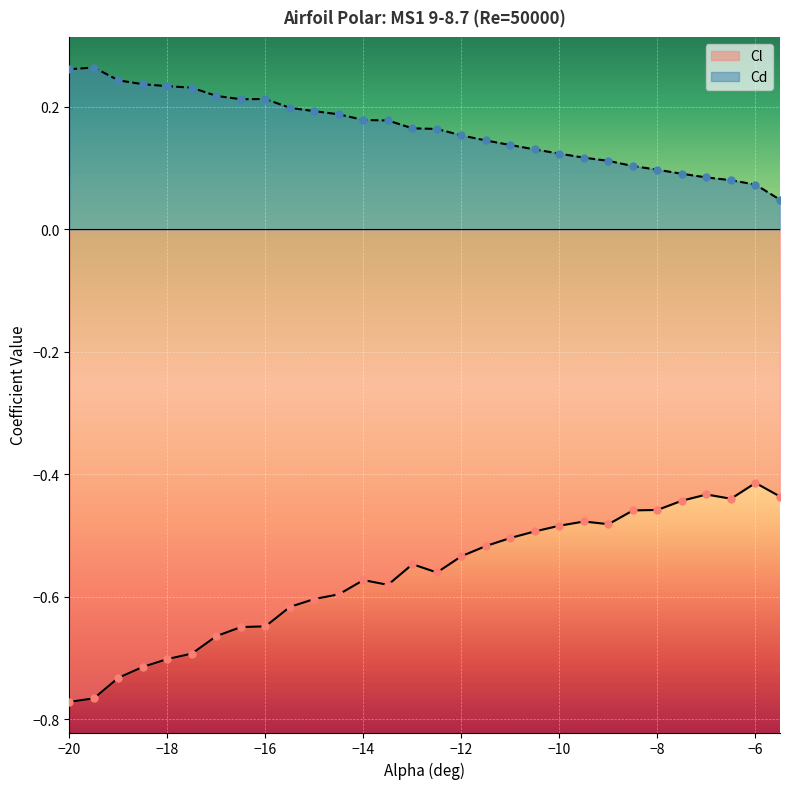

Which series has the largest total across all categories?

Cd